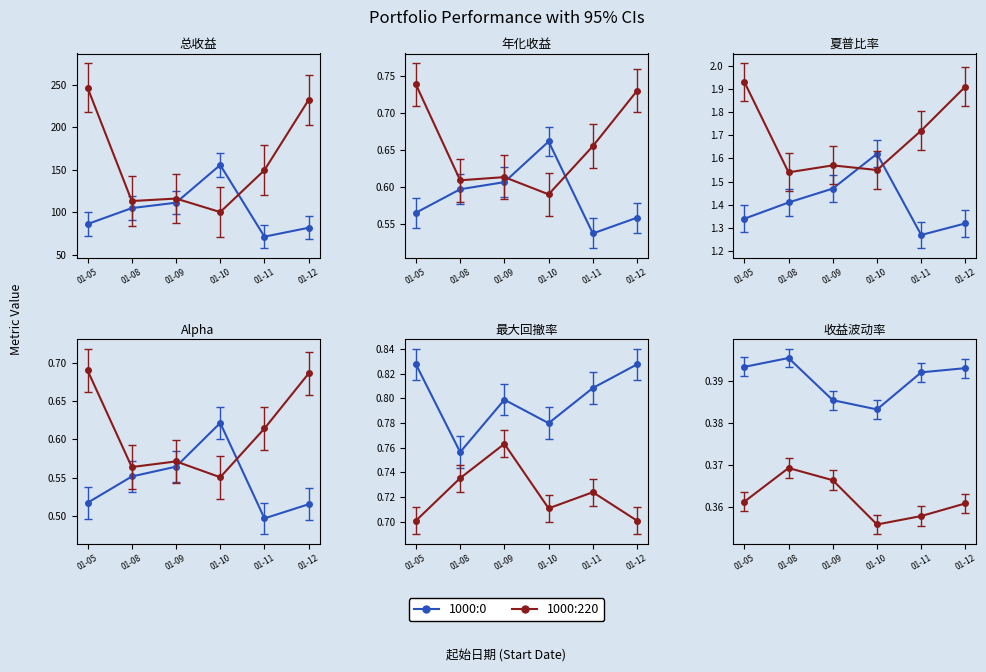

Which category has the lowest value in the 1000:0 series?

01-10